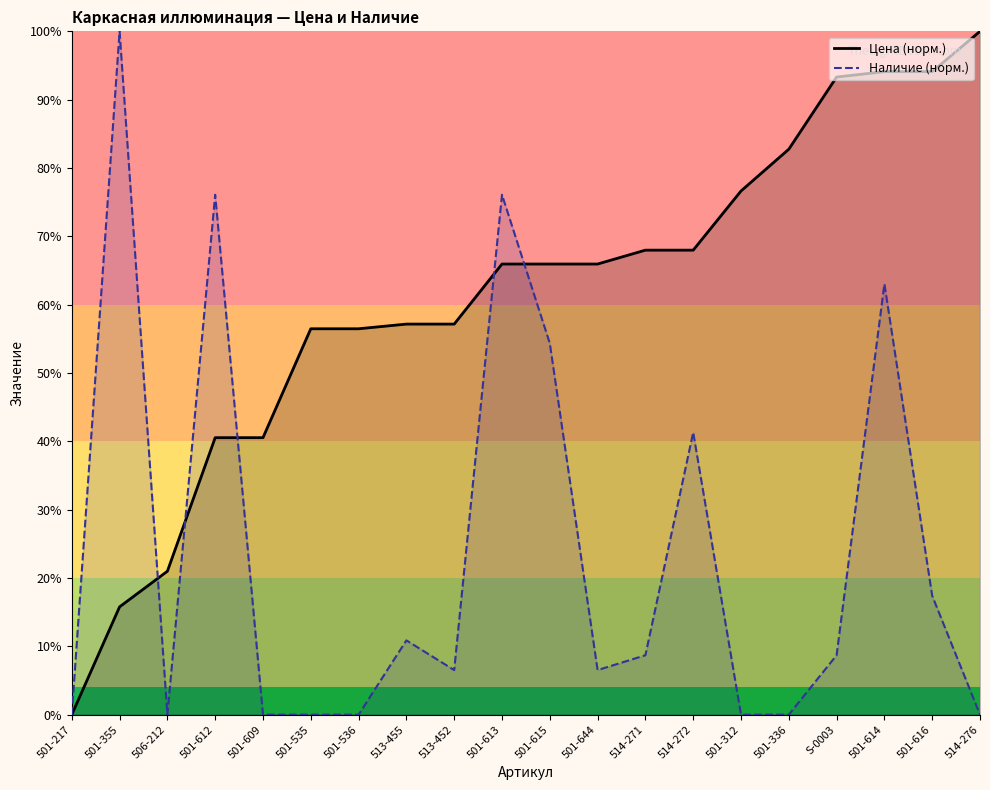

Which series changed the most between 501-217 and 501-355?

Наличие (норм.)